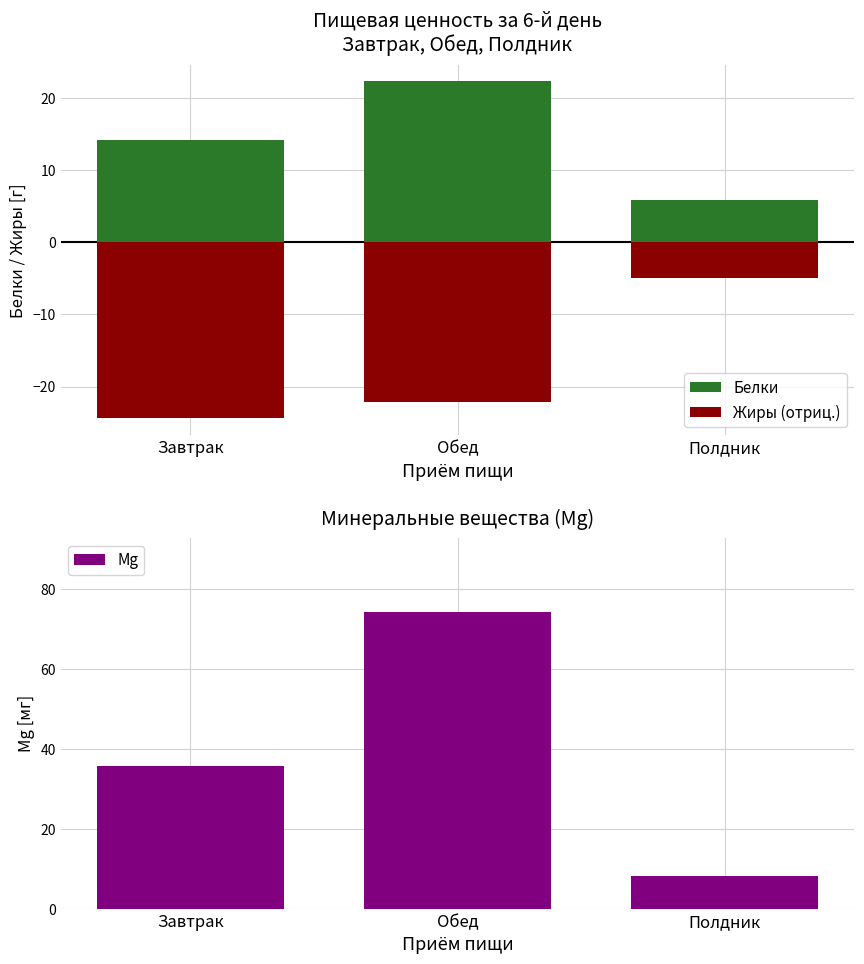

Reading right to left, what are all the values shown in this chart?

Белки: Полдник=5.8	Обед=22.3	Завтрак=14.2
Жиры (отриц.): Полдник=-5.0	Обед=-22.1	Завтрак=-24.4
Mg: Полдник=8.1	Обед=74.1	Завтрак=35.6